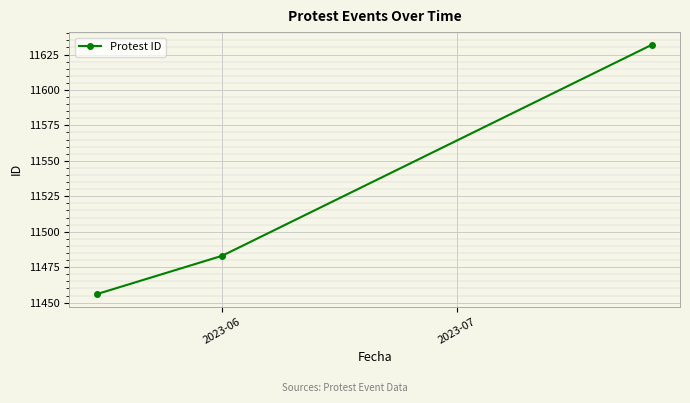

Reading left to right, extract all data points from this chart.

11456	11483	11632